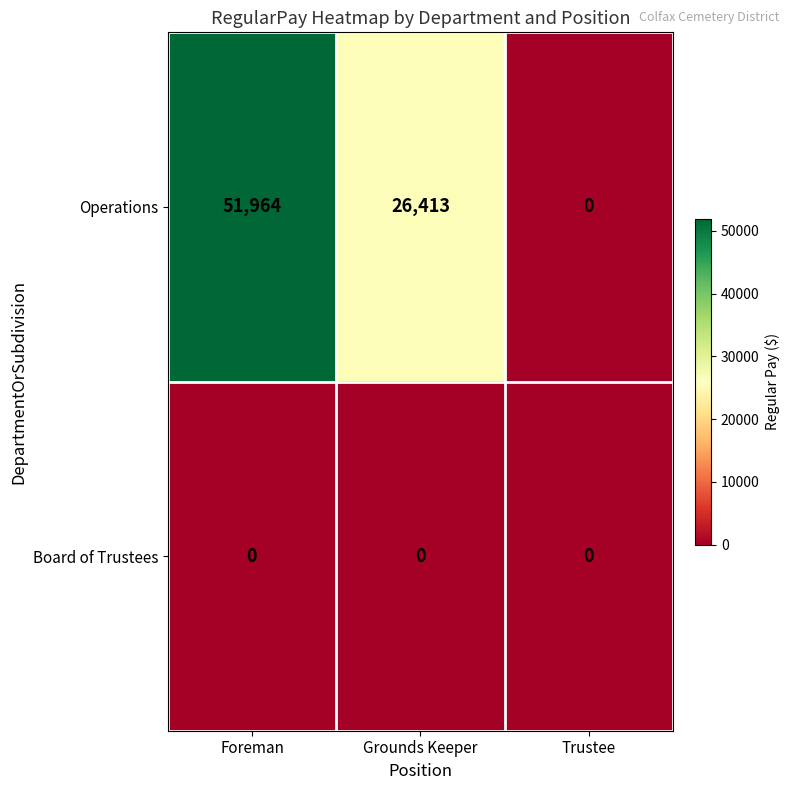

Rank the series at Foreman from lowest to highest value.

Board of Trustees, Operations